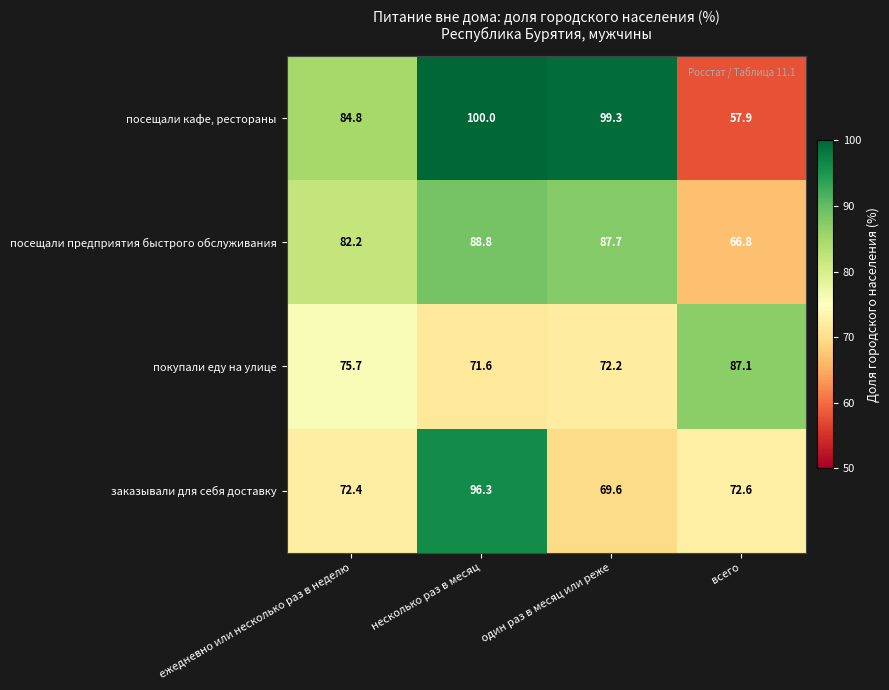

Is it true that покупали еду на улице equals 72.2 at один раз в месяц или реже?

True